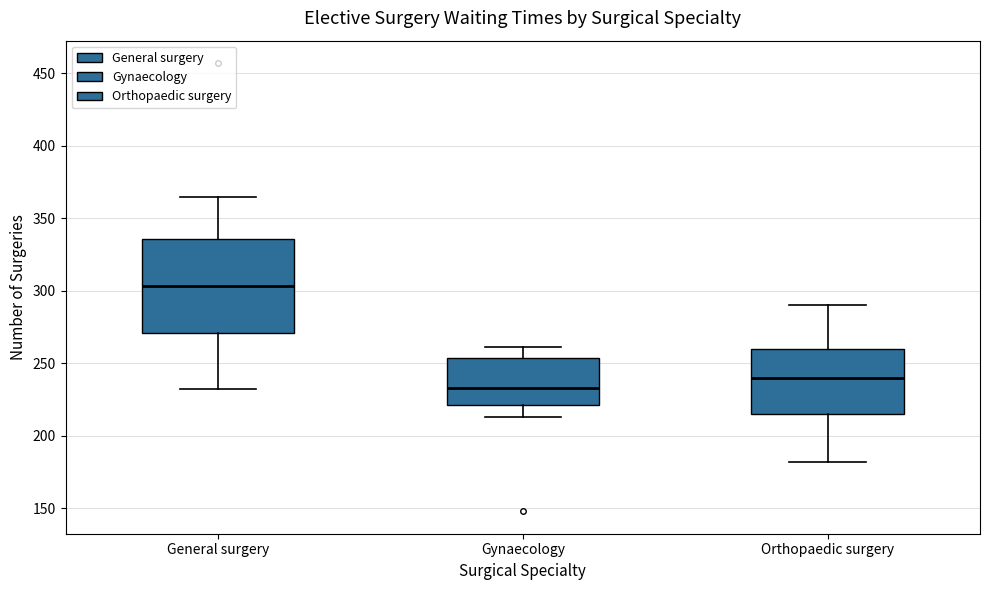

Which box has the lowest median line?

Gynaecology